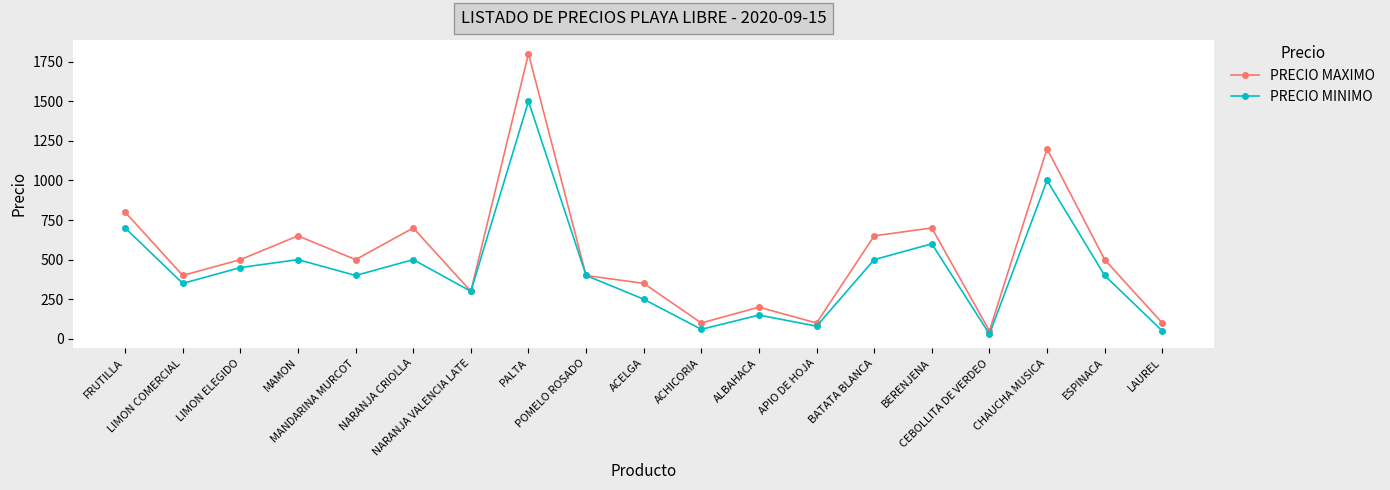

What is the difference between the maximum and minimum values in the PRECIO MINIMO series?

1470